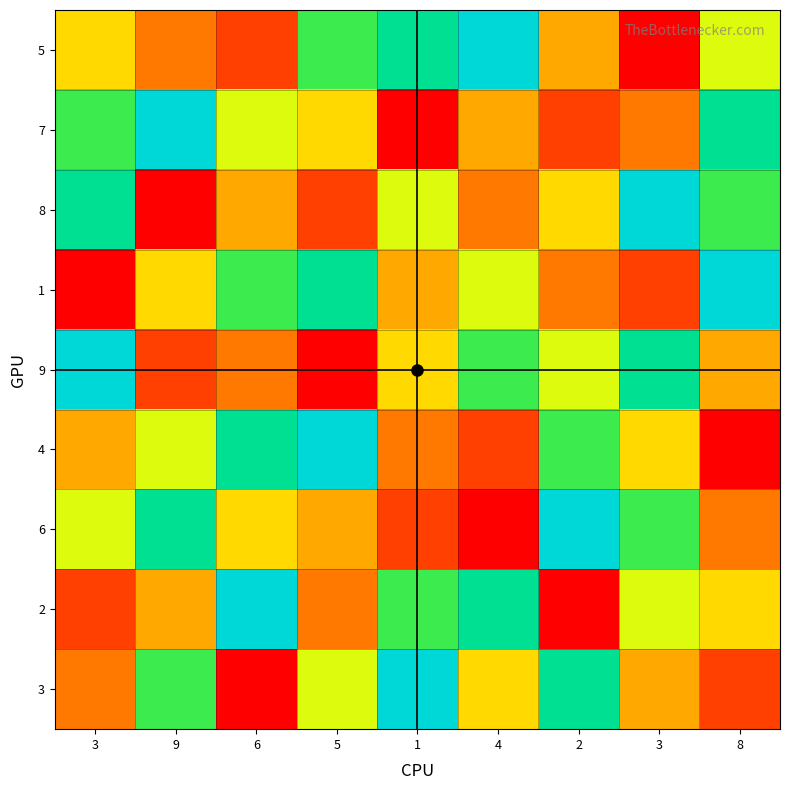

At which category is the sum across all series the highest?

3